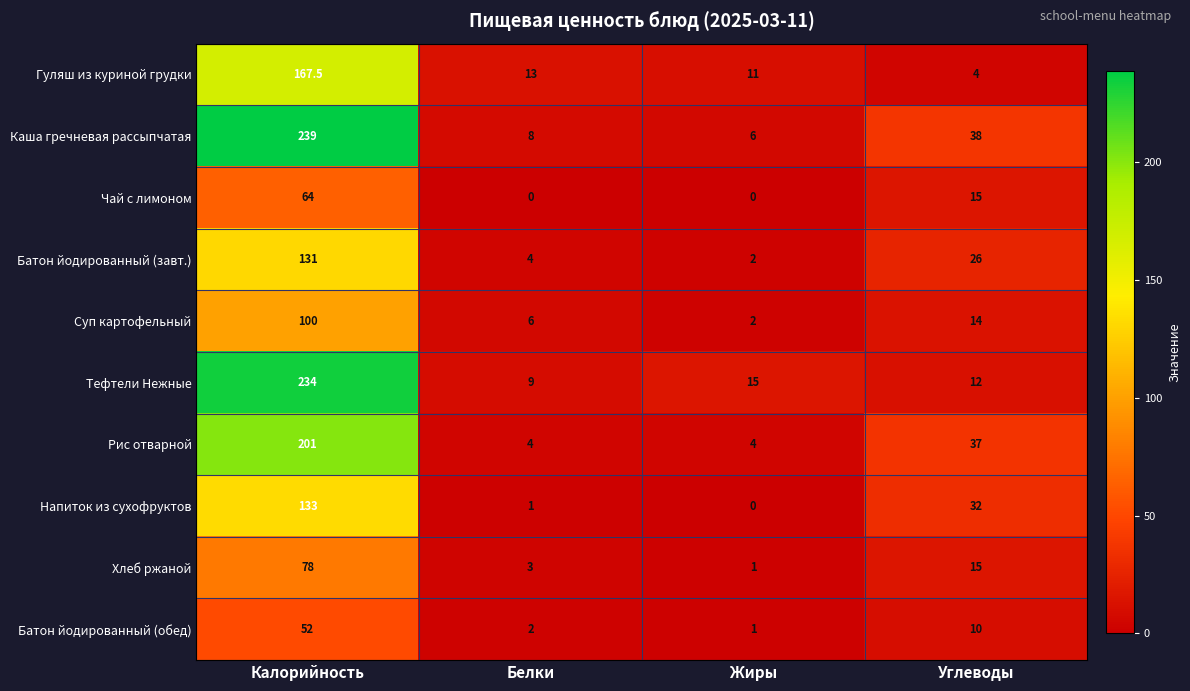

What is the sum of all Суп картофельный values?

122.0